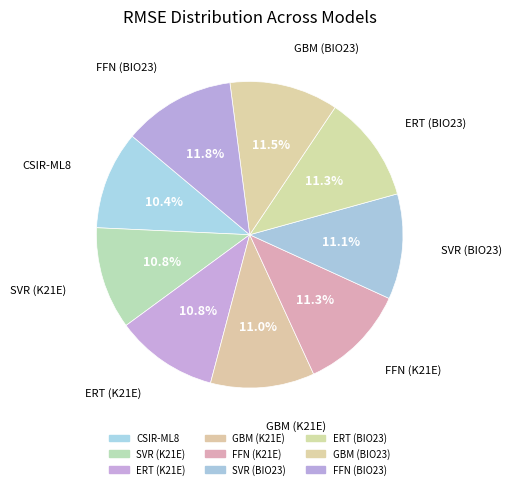

Does GBM (K21E) represent more than half of the total?

No